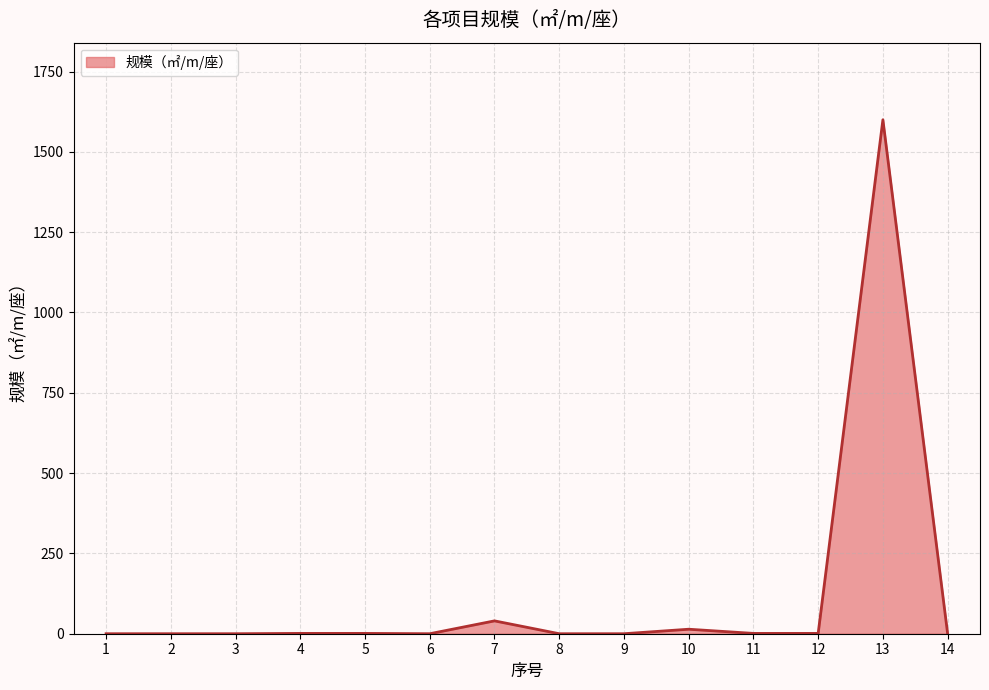

What is the change in value from 6 to 7?

+40